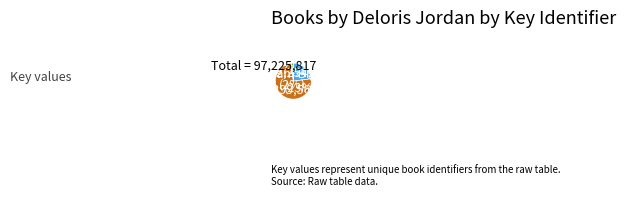

Which category has the smallest portion of the pie?

Salt in His Shoes